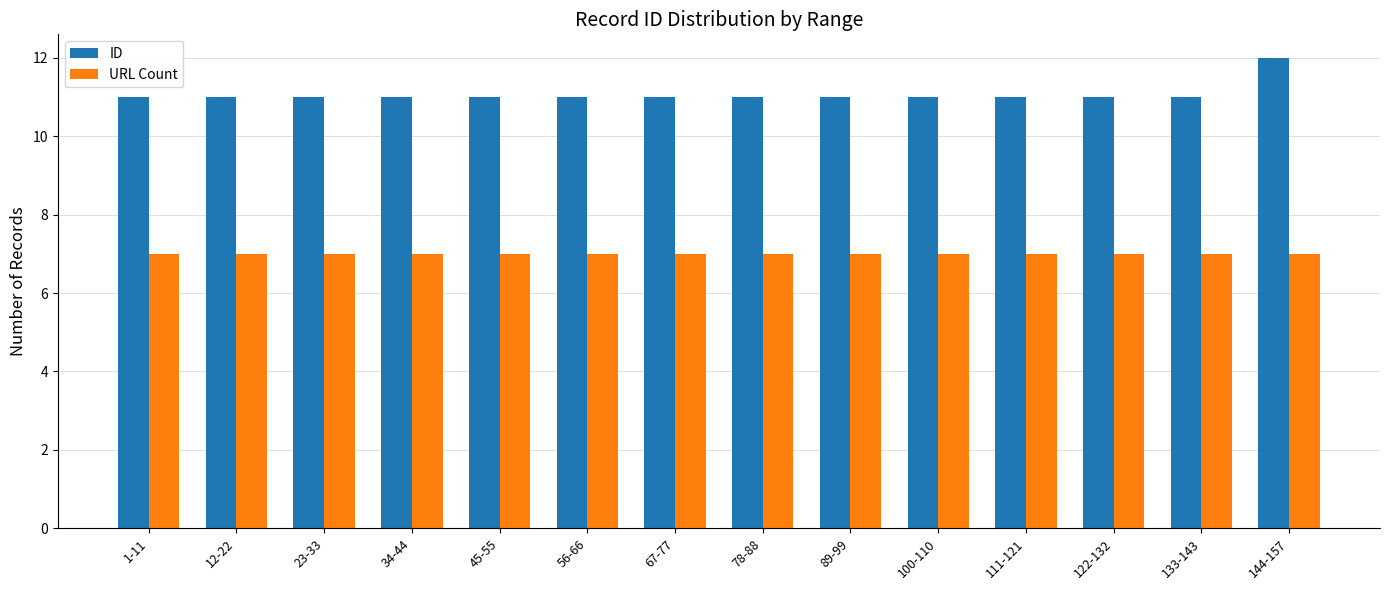

Rank the series by their average value, from highest to lowest.

ID, URL Count